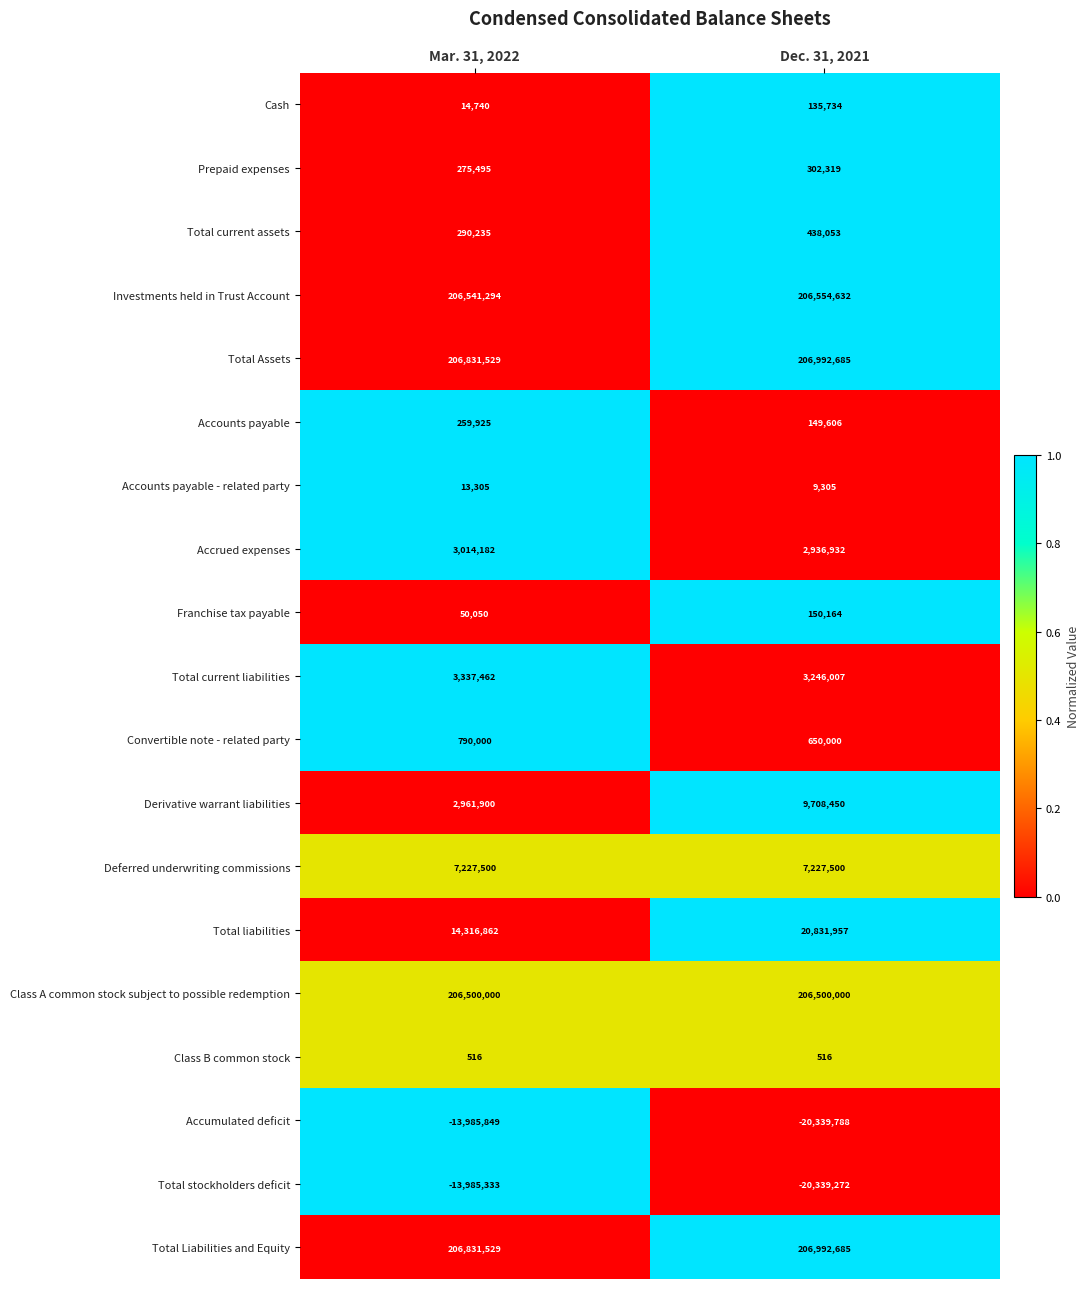

What value does the Cash series have at Dec. 31, 2021?

135734